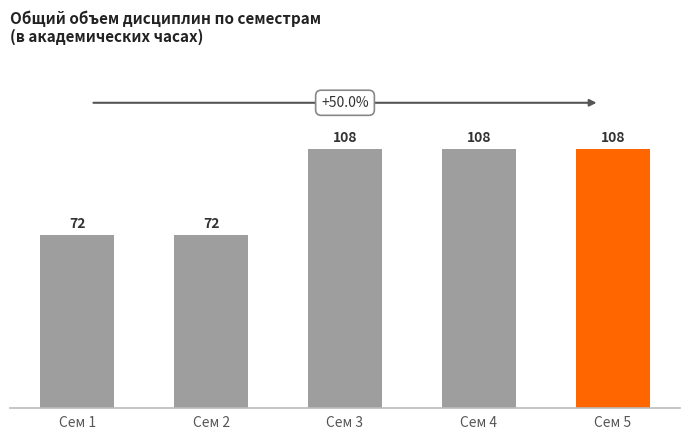

Reading left to right, extract all data points from this chart.

Сем 1=72	Сем 2=72	Сем 3=108	Сем 4=108	Сем 5=108